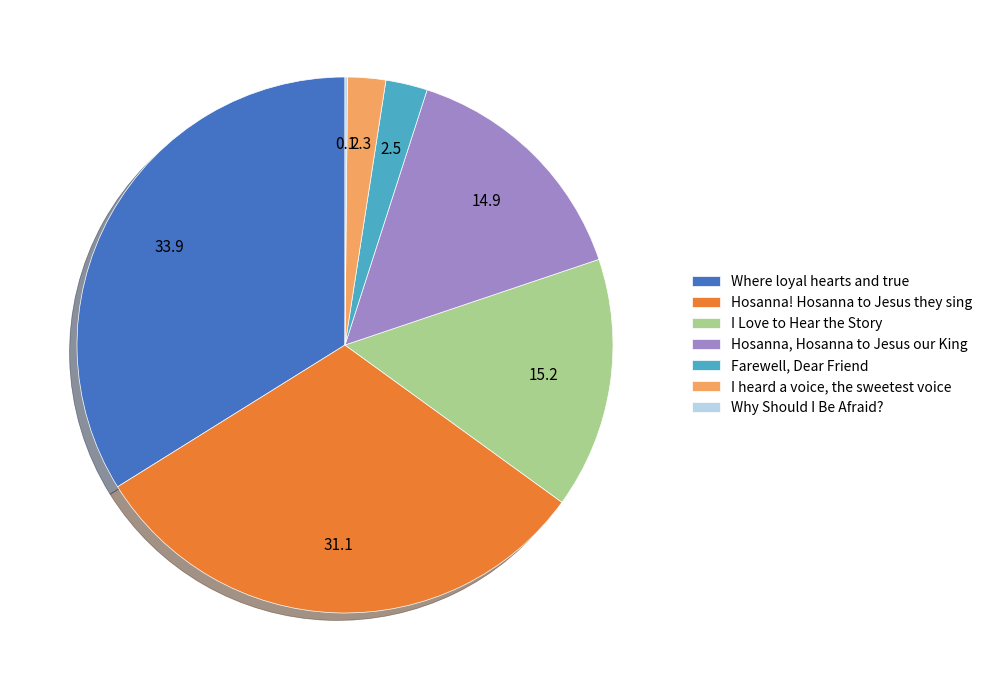

Does any single category account for the majority?

No